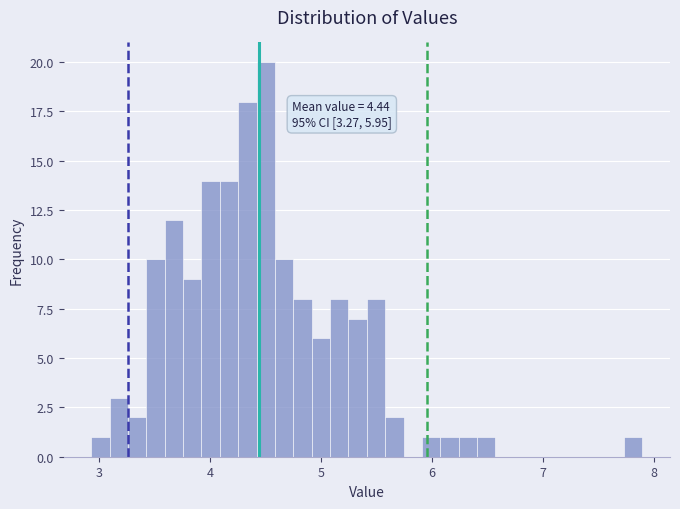

Around what value on the x-axis is the tallest bar? Give the approximate position of its centre, as read against the axis.

4.5